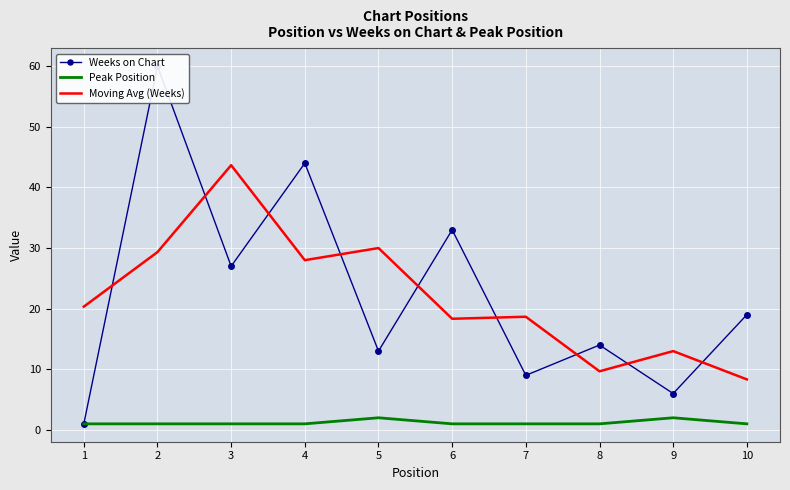

Which series has the largest total across all categories?

Weeks on Chart